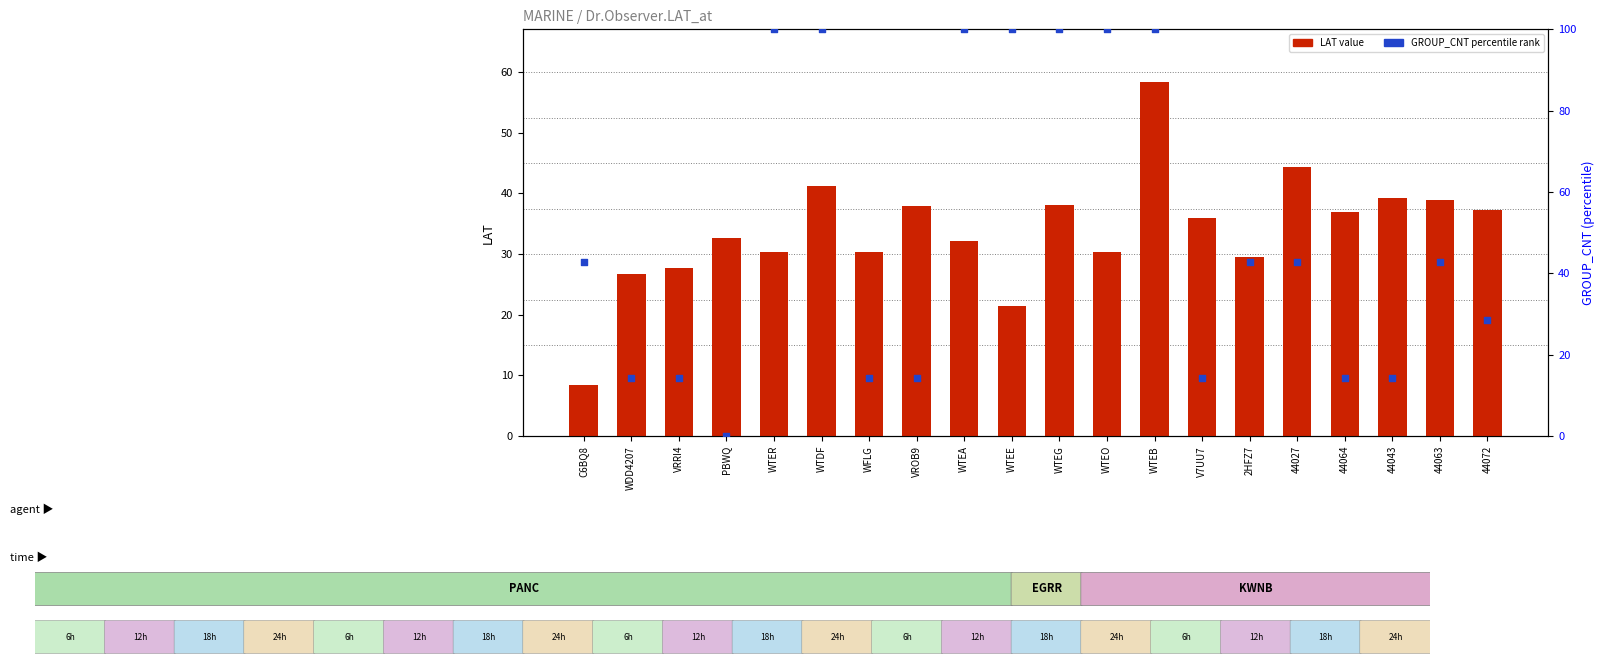

Which series has the largest Y range (max minus min)?

GROUP_CNT (percentile rank)